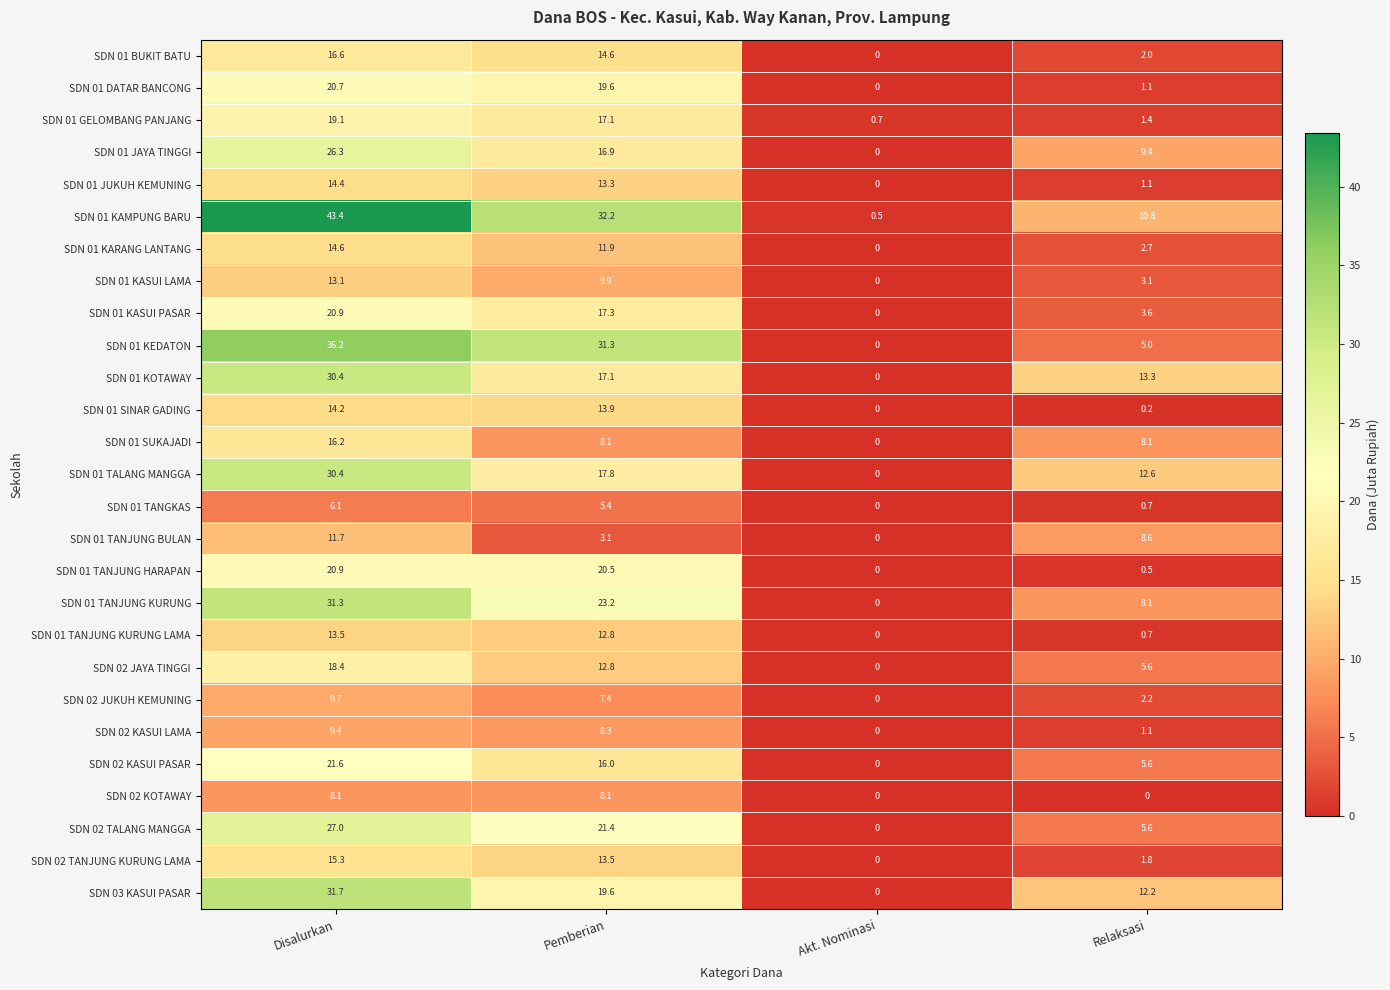

The value of SDN 01 BUKIT BATU at Disalurkan is 16.6. True or false?

True